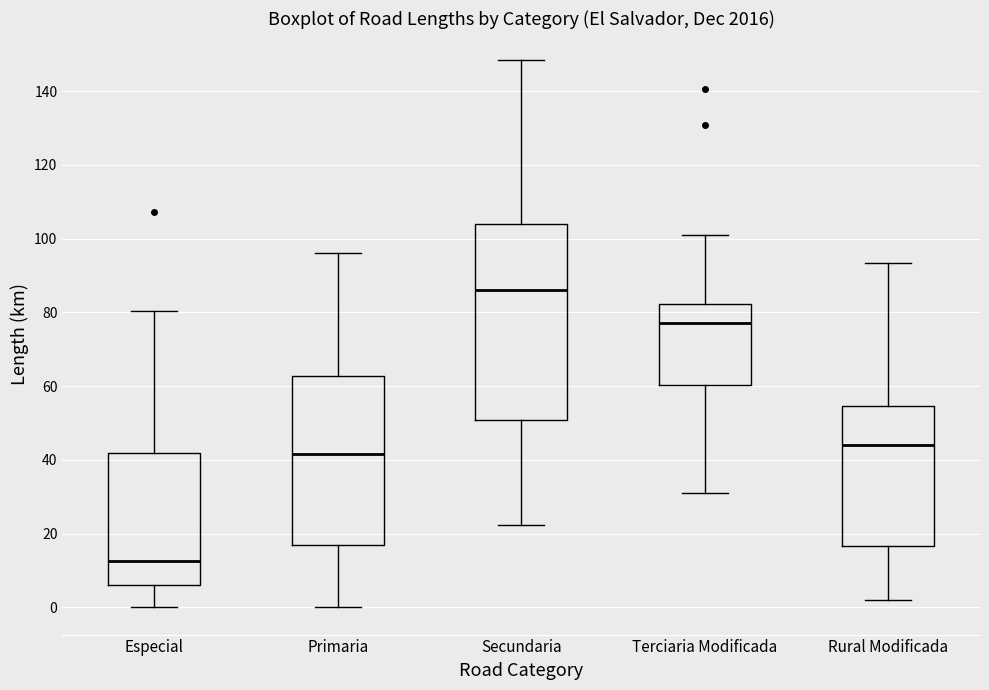

Which box's median line is the highest?

Secundaria